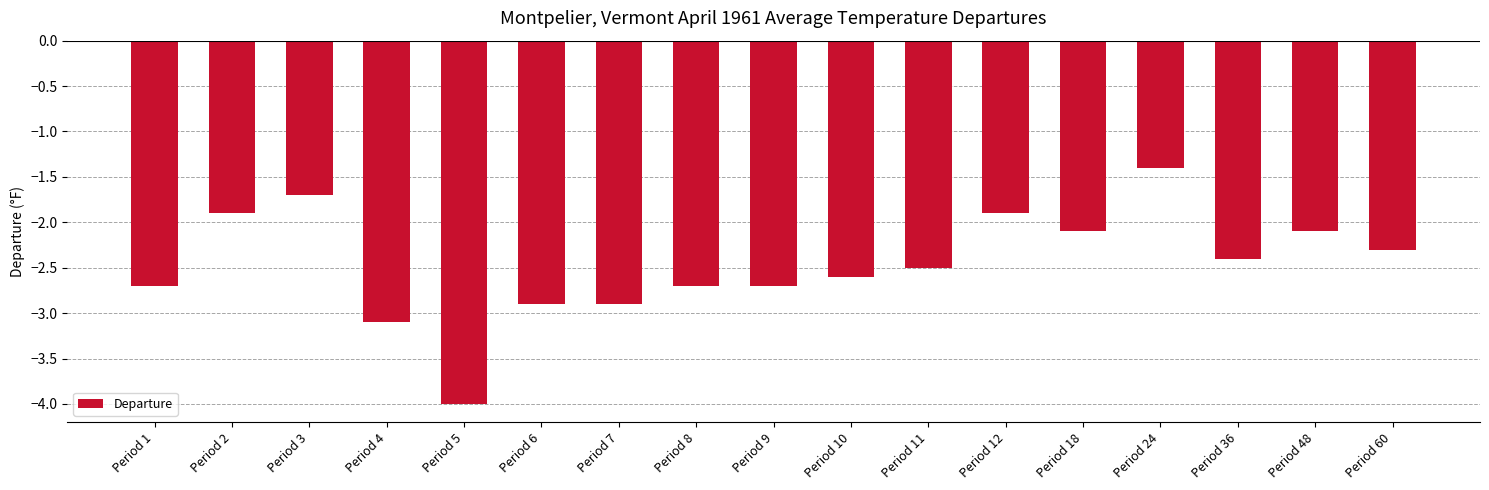

What is the change in value from Period 48 to Period 60?

-0.2